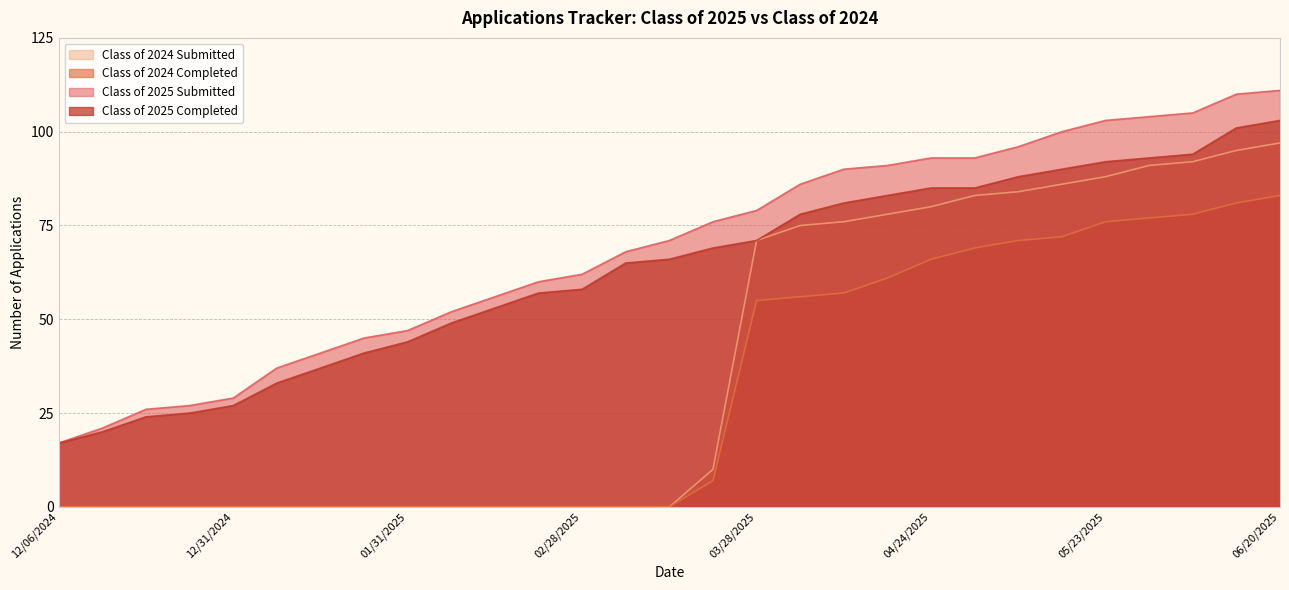

Reading right to left, transcribe all the data shown in this chart.

Class of 2025 Submitted: 06/20/2025=111	06/13/2025=110	06/06/2025=105	05/30/2025=104	05/23/2025=103	05/16/2025=100	05/09/2025=96	05/02/2025=93	04/24/2025=93	04/18/2025=91	04/11/2025=90	04/04/2025=86	03/28/2025=79	03/21/2025=76	03/14/2025=71	03/07/2025=68	02/28/2025=62	02/21/2025=60	02/14/2025=56	02/07/2025=52	01/31/2025=47	01/24/2025=45	01/17/2025=41	01/10/2025=37	12/31/2024=29	12/27/2024=27	12/20/2024=26	12/13/2024=21	12/06/2024=17
Class of 2025 Completed: 06/20/2025=103	06/13/2025=101	06/06/2025=94	05/30/2025=93	05/23/2025=92	05/16/2025=90	05/09/2025=88	05/02/2025=85	04/24/2025=85	04/18/2025=83	04/11/2025=81	04/04/2025=78	03/28/2025=71	03/21/2025=69	03/14/2025=66	03/07/2025=65	02/28/2025=58	02/21/2025=57	02/14/2025=53	02/07/2025=49	01/31/2025=44	01/24/2025=41	01/17/2025=37	01/10/2025=33	12/31/2024=27	12/27/2024=25	12/20/2024=24	12/13/2024=20	12/06/2024=17
Class of 2024 Submitted: 06/20/2025=97	06/13/2025=95	06/06/2025=92	05/30/2025=91	05/23/2025=88	05/16/2025=86	05/09/2025=84	05/02/2025=83	04/24/2025=80	04/18/2025=78	04/11/2025=76	04/04/2025=75	03/28/2025=71	03/21/2025=10	03/14/2025=0	03/07/2025=0	02/28/2025=0	02/21/2025=0	02/14/2025=0	02/07/2025=0	01/31/2025=0	01/24/2025=0	01/17/2025=0	01/10/2025=0	12/31/2024=0	12/27/2024=0	12/20/2024=0	12/13/2024=0	12/06/2024=0
Class of 2024 Completed: 06/20/2025=83	06/13/2025=81	06/06/2025=78	05/30/2025=77	05/23/2025=76	05/16/2025=72	05/09/2025=71	05/02/2025=69	04/24/2025=66	04/18/2025=61	04/11/2025=57	04/04/2025=56	03/28/2025=55	03/21/2025=7	03/14/2025=0	03/07/2025=0	02/28/2025=0	02/21/2025=0	02/14/2025=0	02/07/2025=0	01/31/2025=0	01/24/2025=0	01/17/2025=0	01/10/2025=0	12/31/2024=0	12/27/2024=0	12/20/2024=0	12/13/2024=0	12/06/2024=0